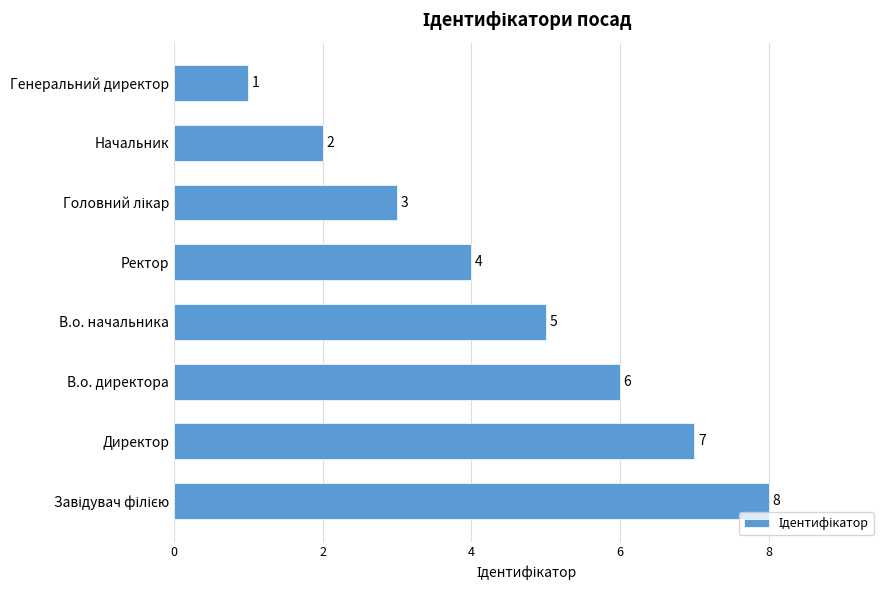

Where is the data nearest to the value 4?

Ректор